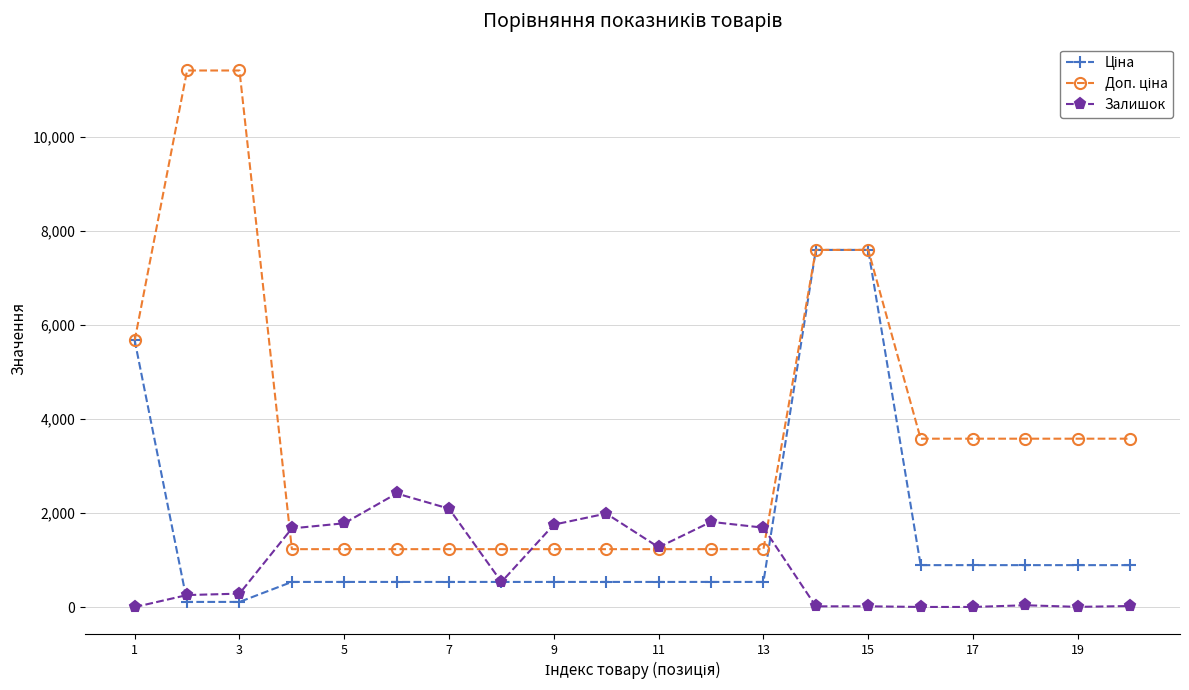

What is the maximum value shown in the chart?

11410.0